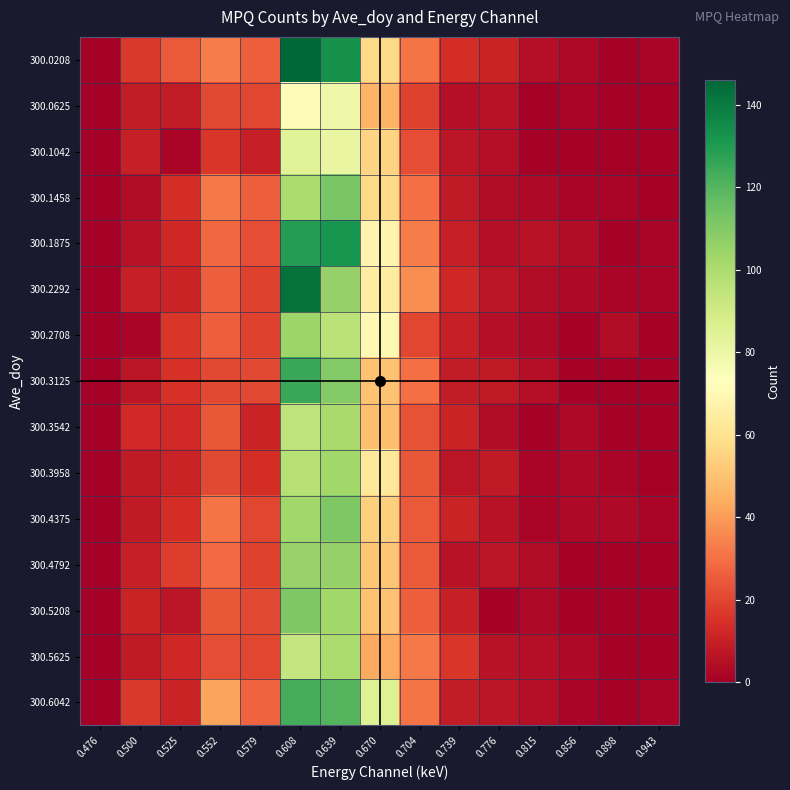

Between 0.704 and 0.776, which is larger?

0.704